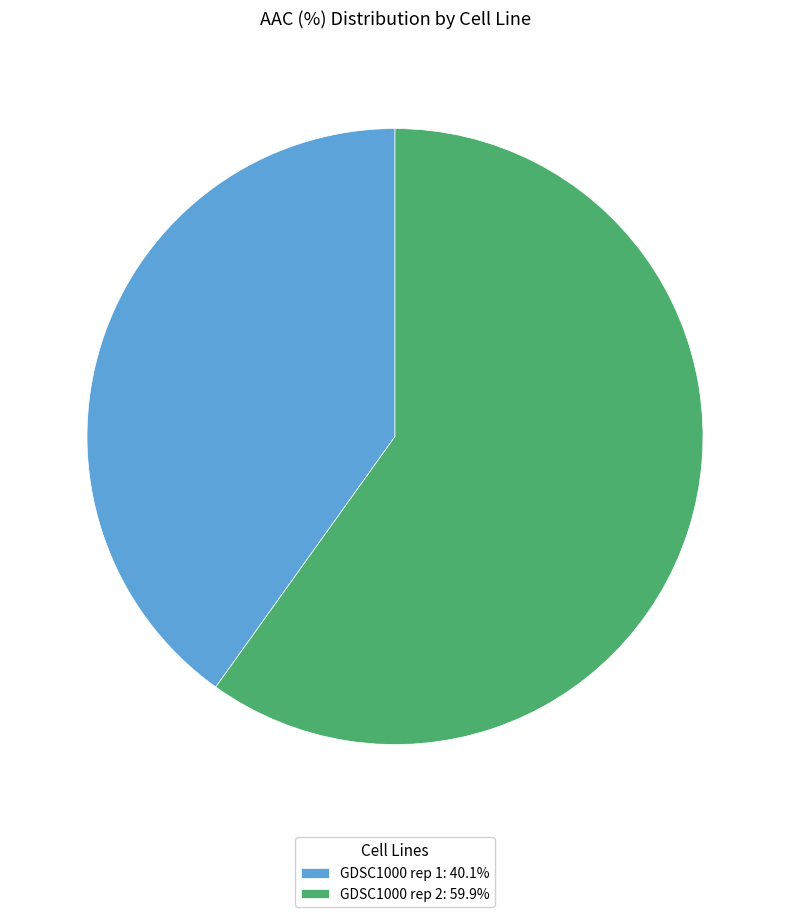

Count the number of slices in the pie.

2